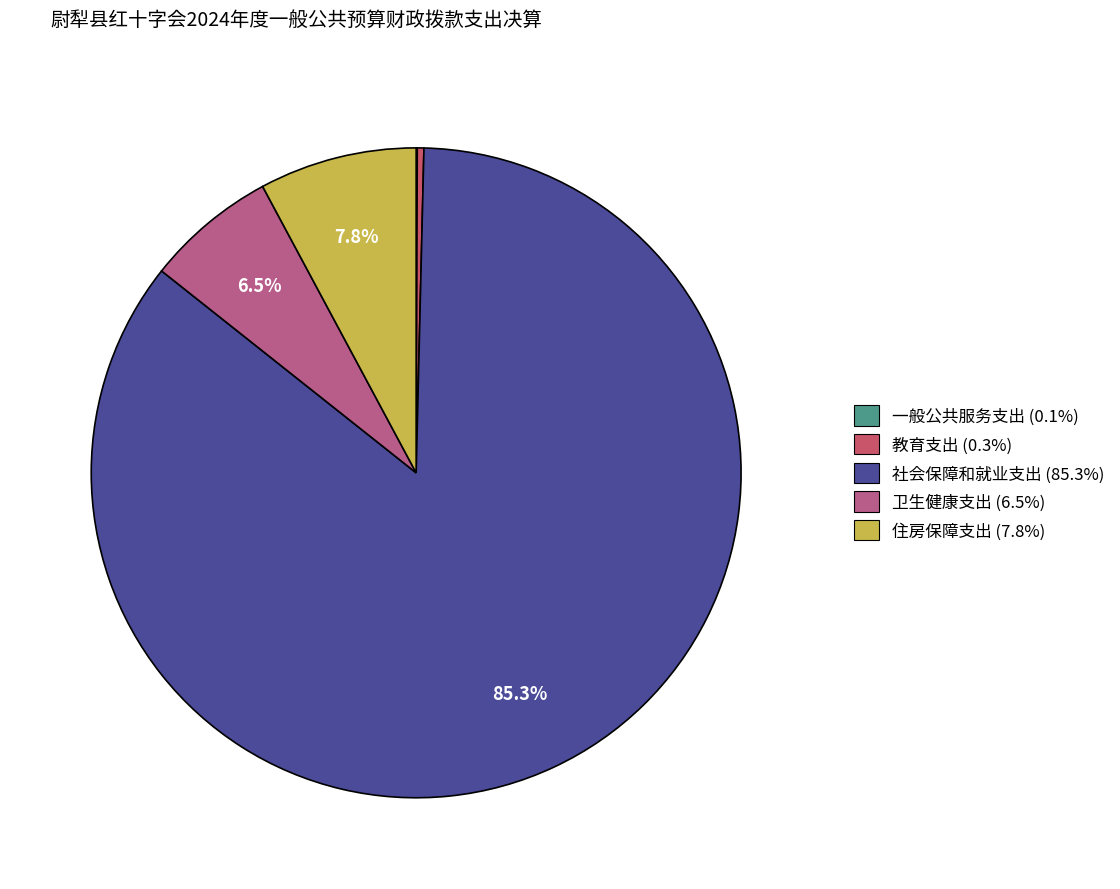

Which category has the smallest portion of the pie?

一般公共服务支出